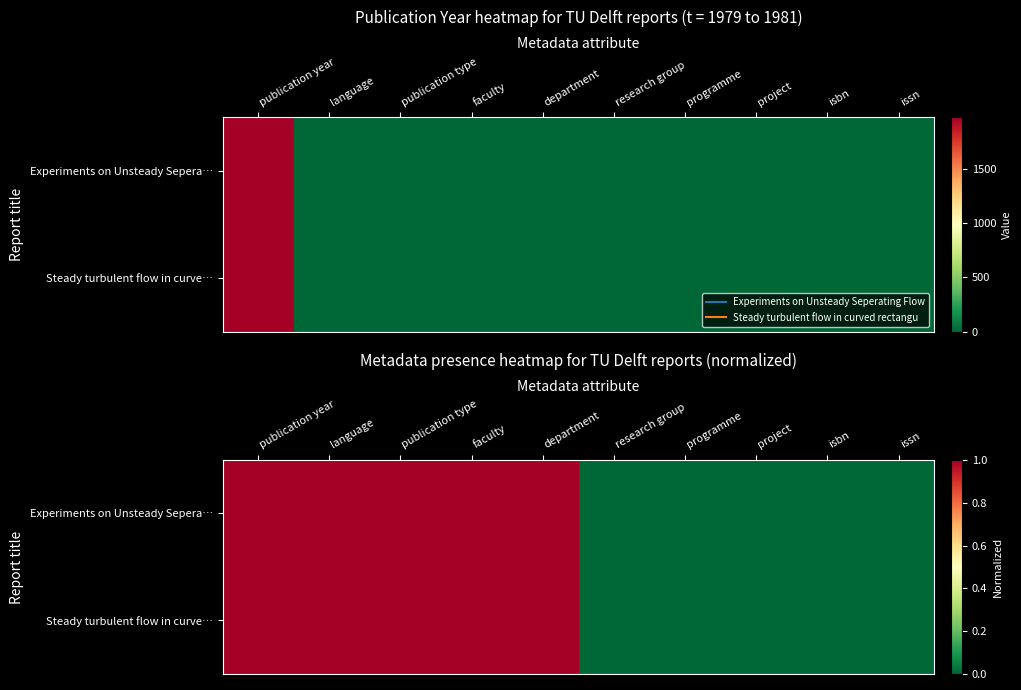

How many positive values does the Steady turbulent flow in curve… series have?

5